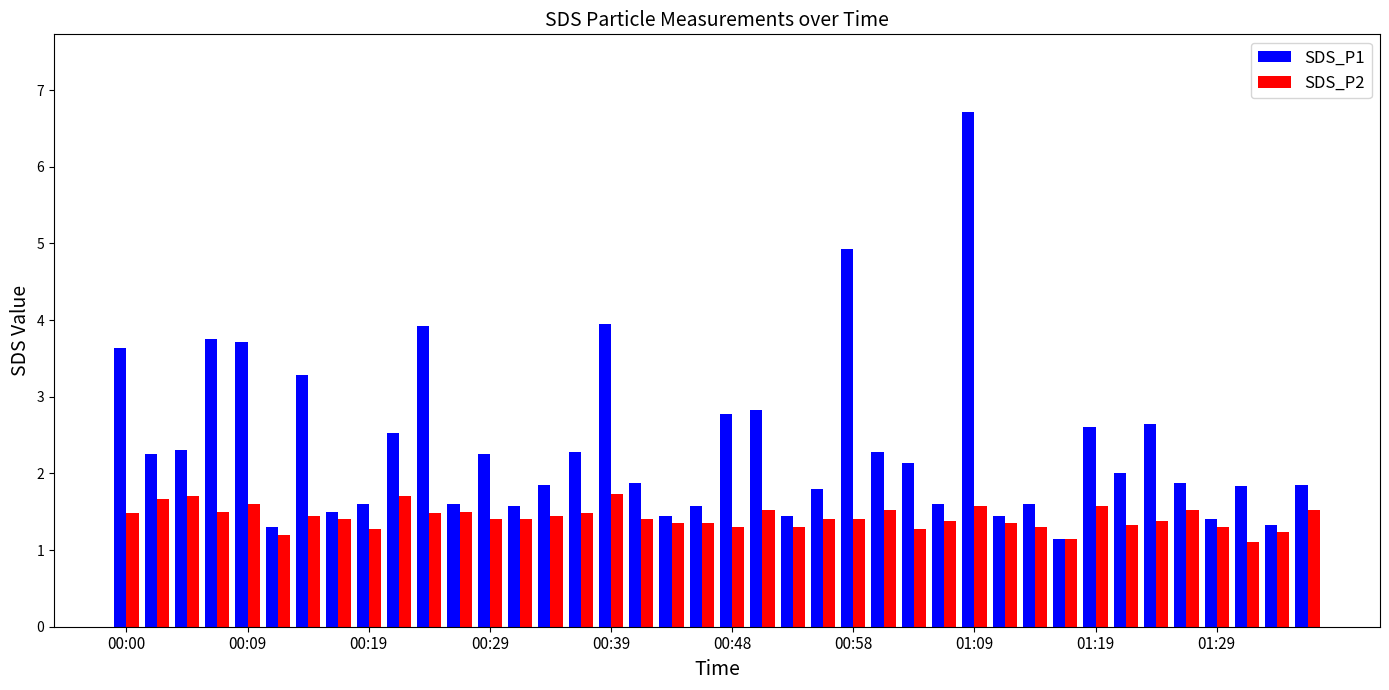

What is the difference between the maximum and second lowest values in the SDS_P1 series?

5.4